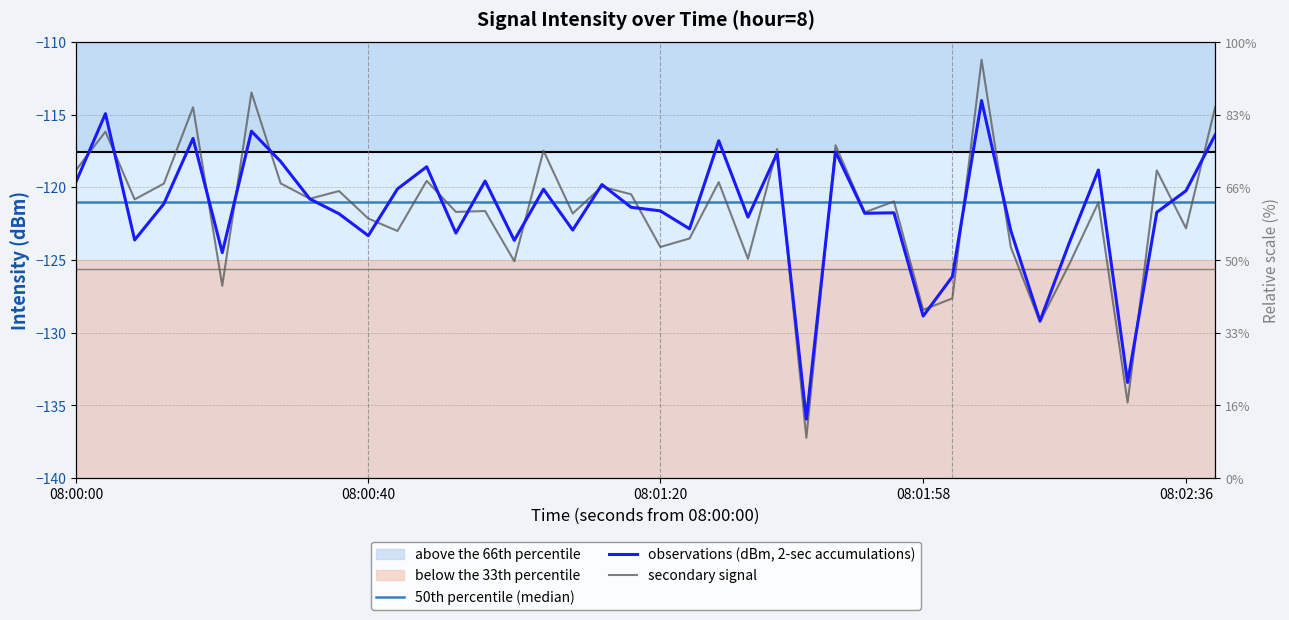

What is the change in value from 17 to 24?

+5.3